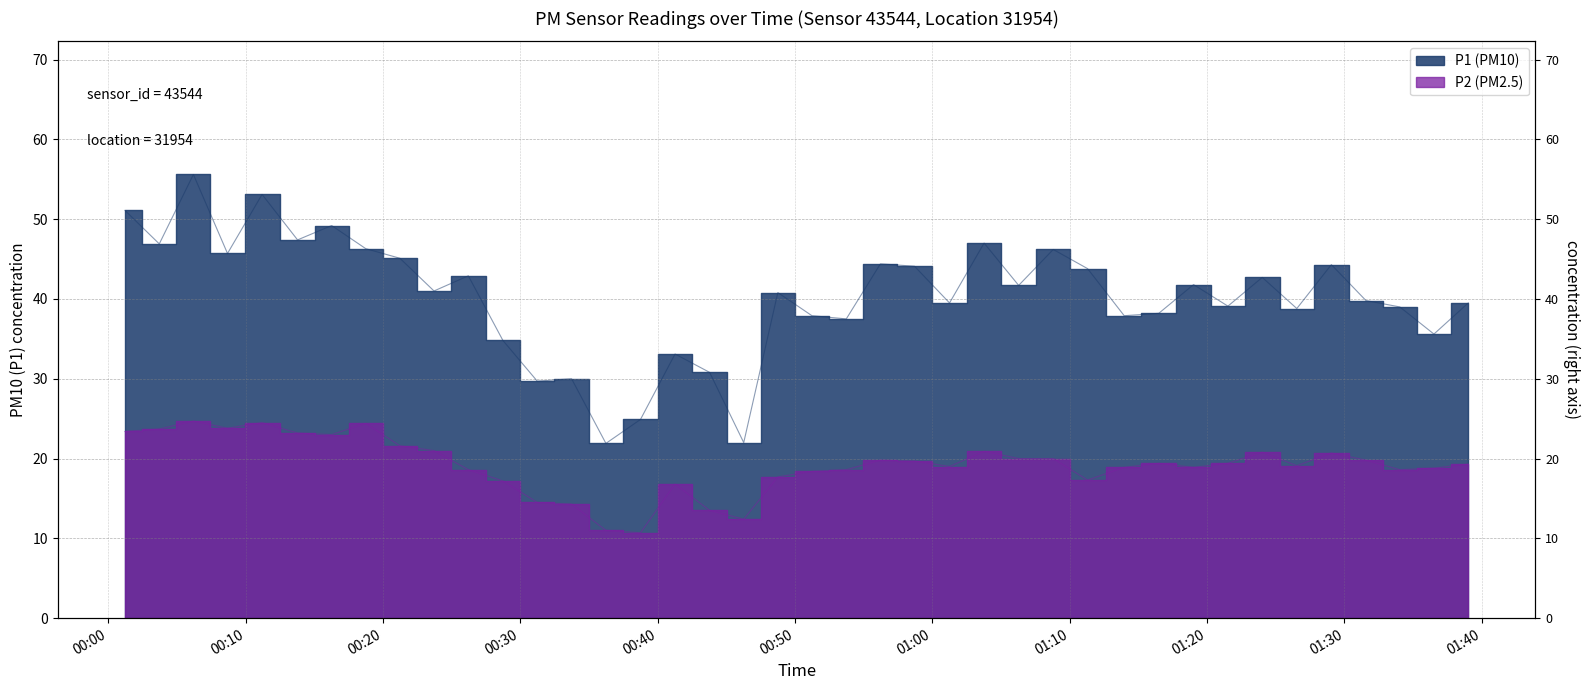

True or false: P1 line and P2 line cross at least once.

False